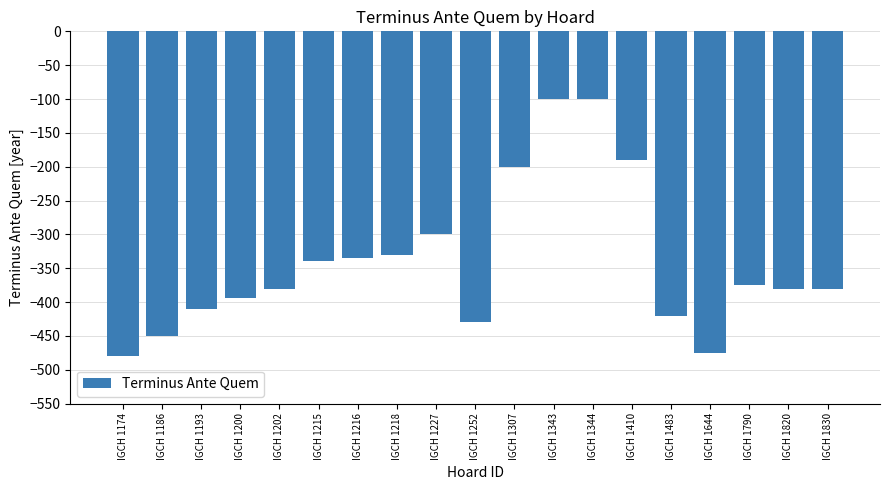

Count the number of data series in this chart.

1